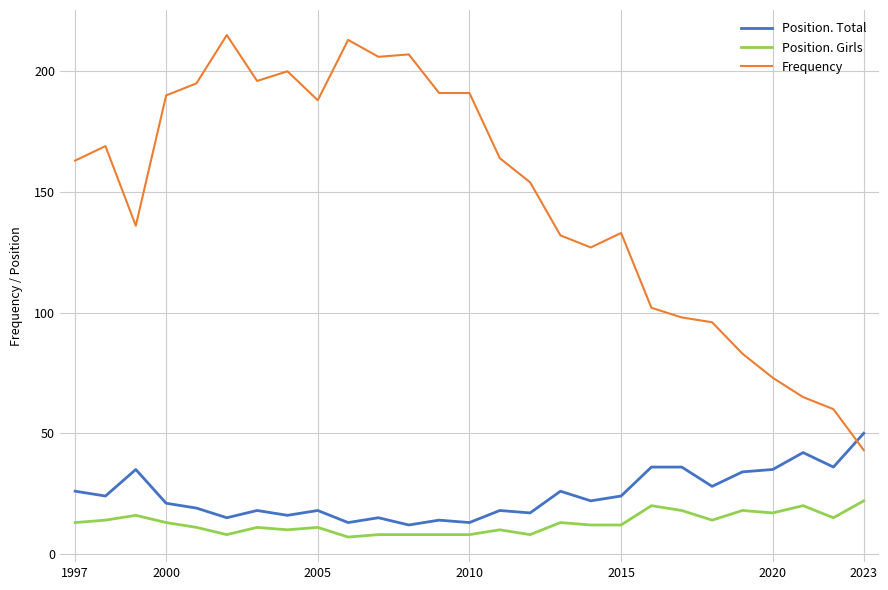

Is this an area chart (filled region under the line)?

No